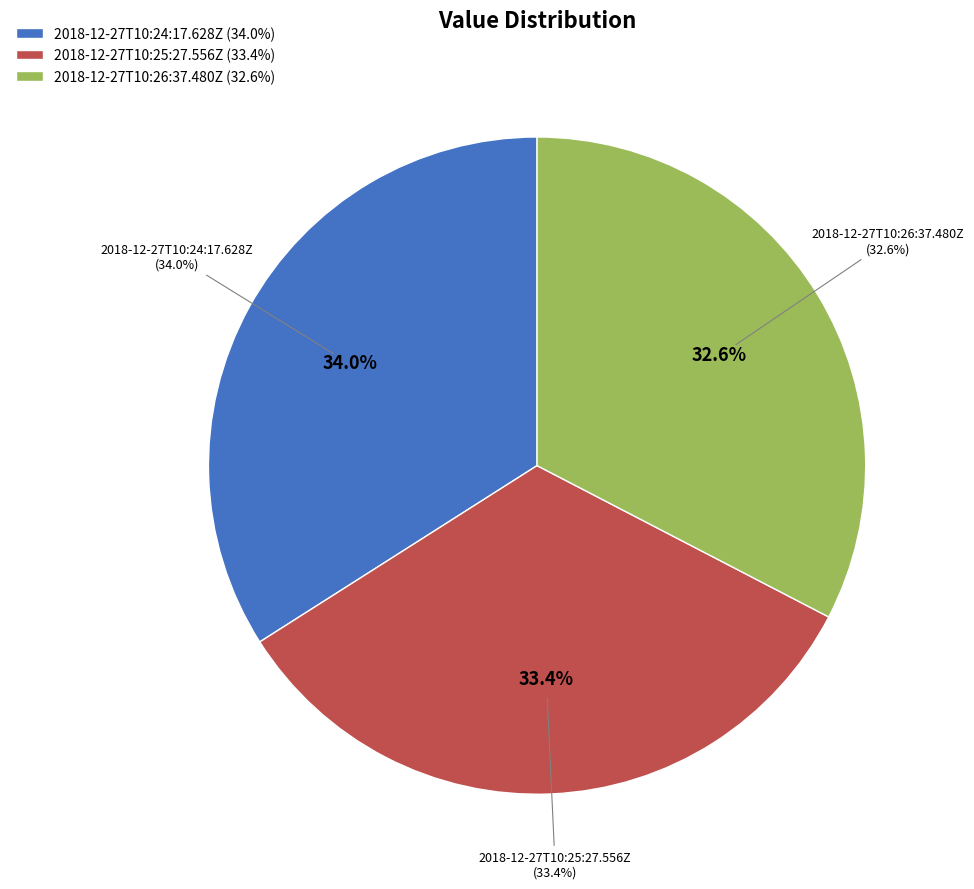

To the nearest percent, what is the difference between the 2018-12-27T10:24:17.628Z and 2018-12-27T10:26:37.480Z slice percentages?

1%